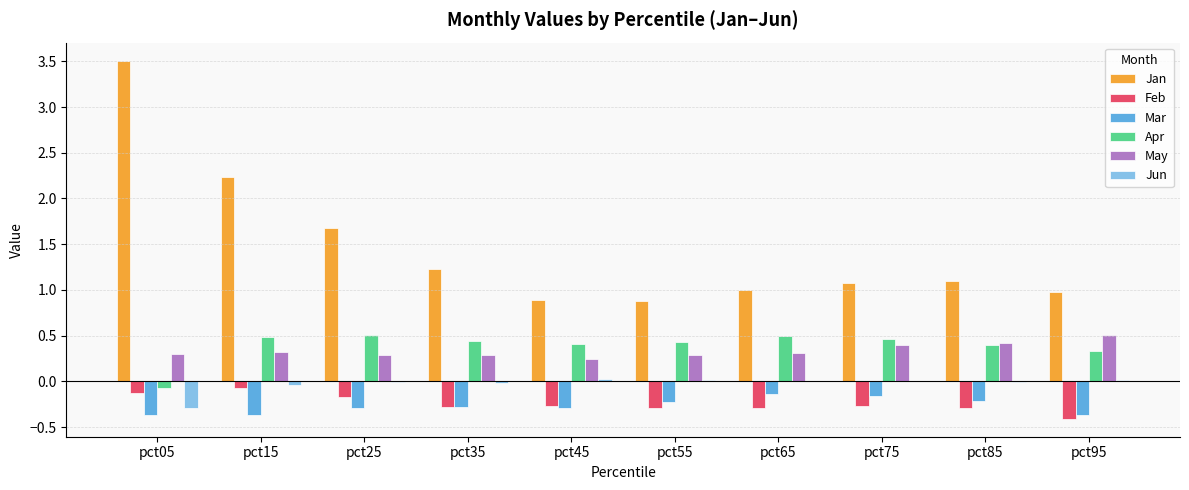

Which category has the highest value across all series?

pct05